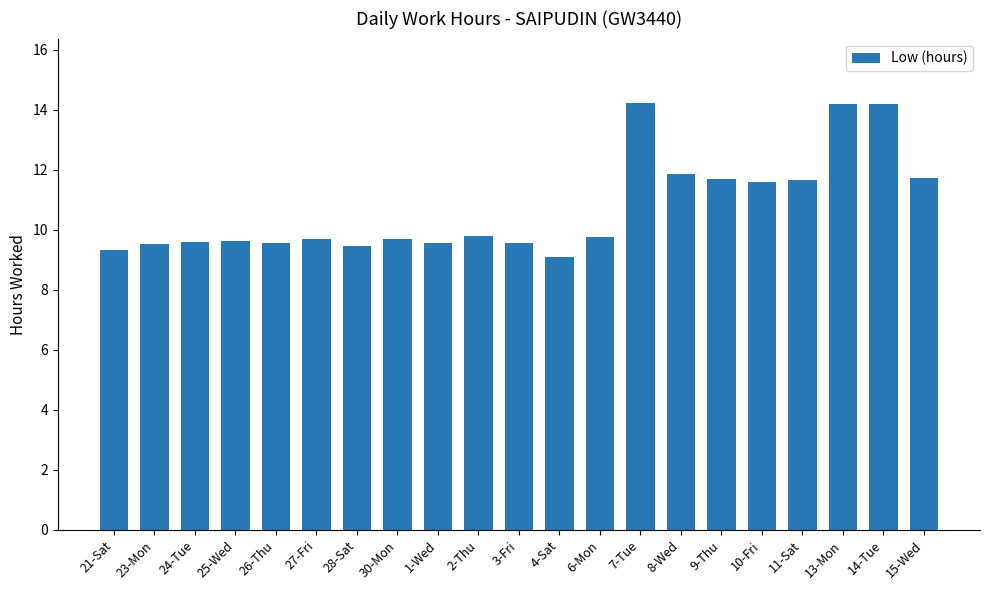

What is the label of the 2nd bar from the right?

14-Tue